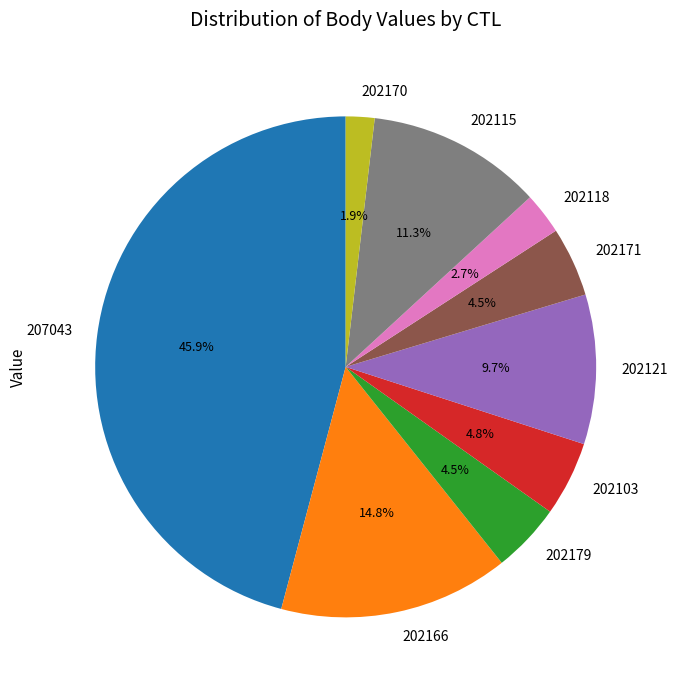

What is the smallest slice in the pie chart?

202170